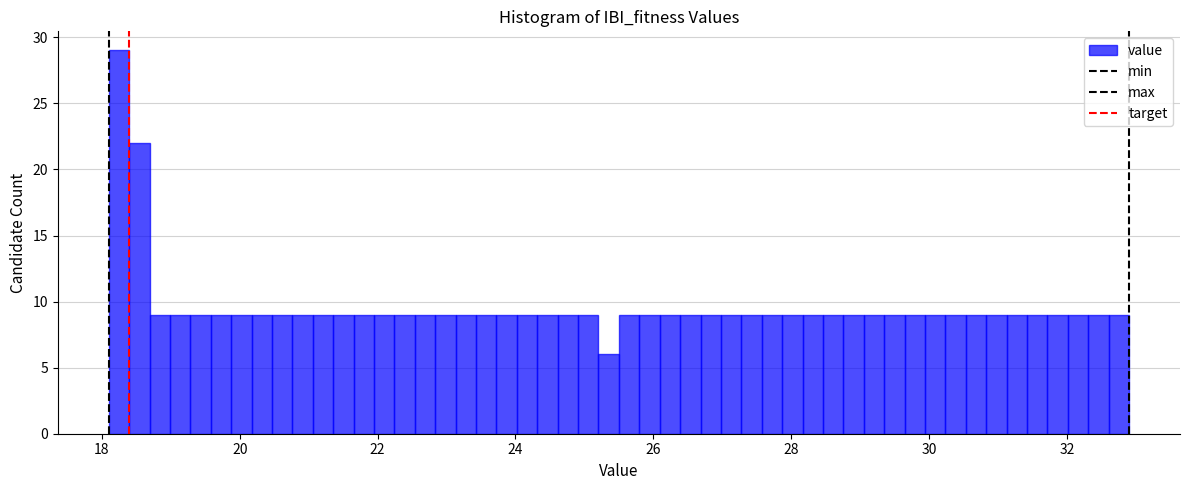

Read against the x-axis, roughly where is the centre of the tallest bar?

18.2